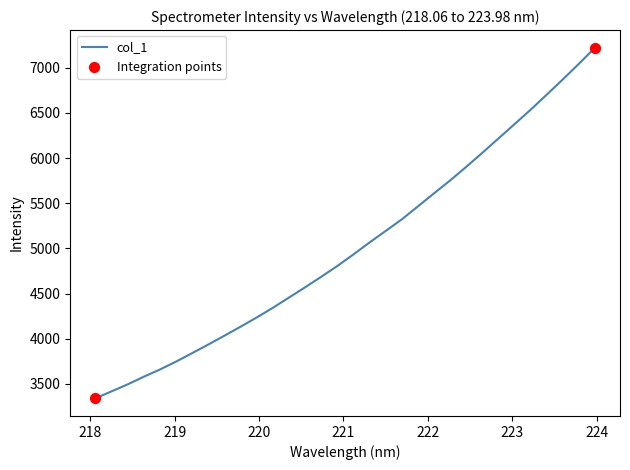

What is the minimum value shown in the chart?

3338.3